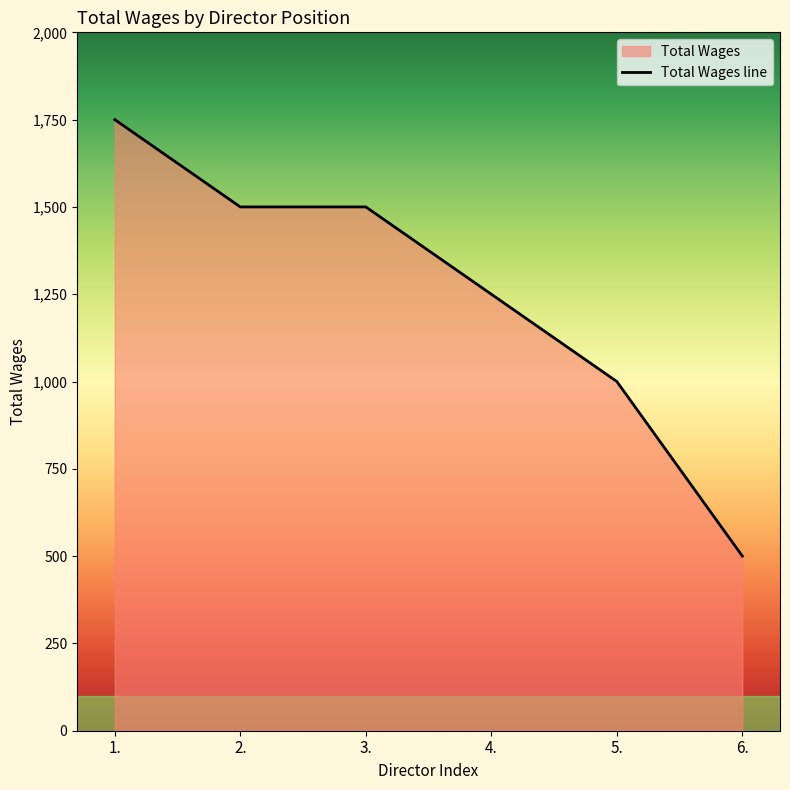

The value at 5. is 1000. True or false?

True